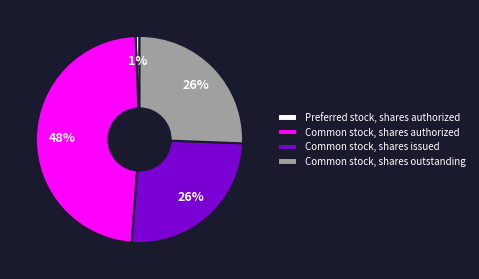

Which slice is the largest?

Common stock, shares authorized